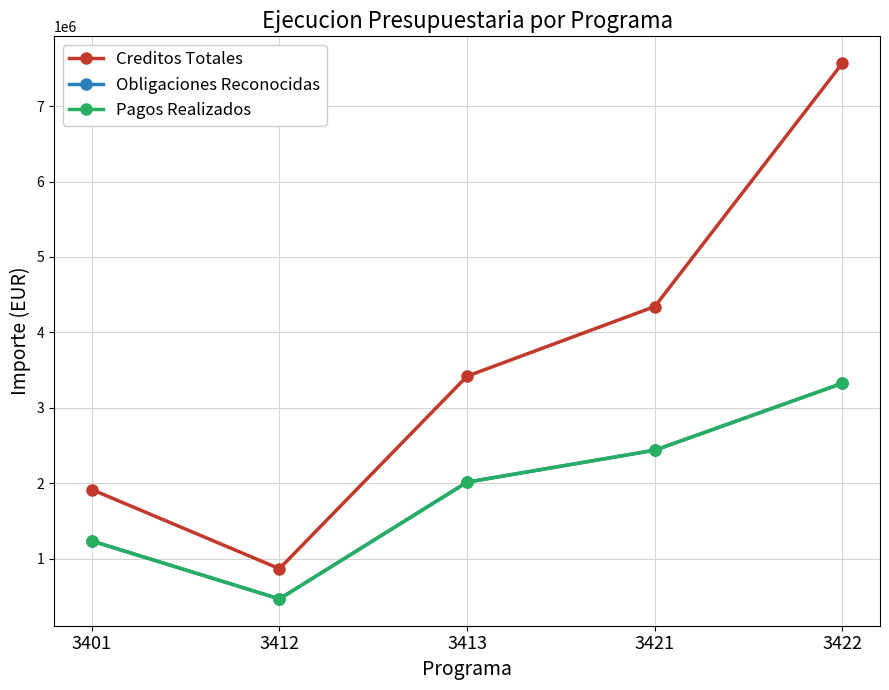

Which series has the largest range (max minus min)?

Creditos Totales